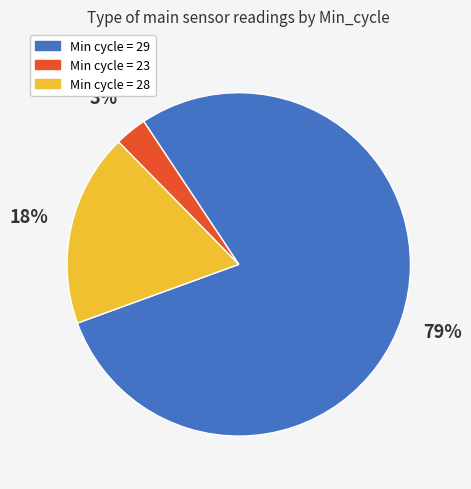

Does any single category account for the majority?

Yes